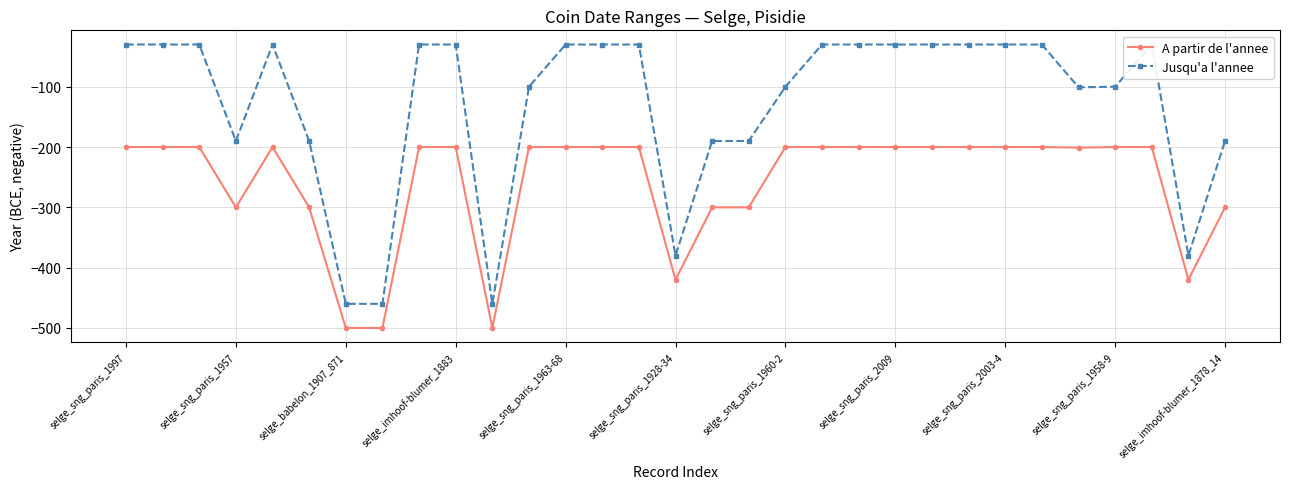

True or false: A partir de l'annee has more than 0 points higher than both neighbors.

True